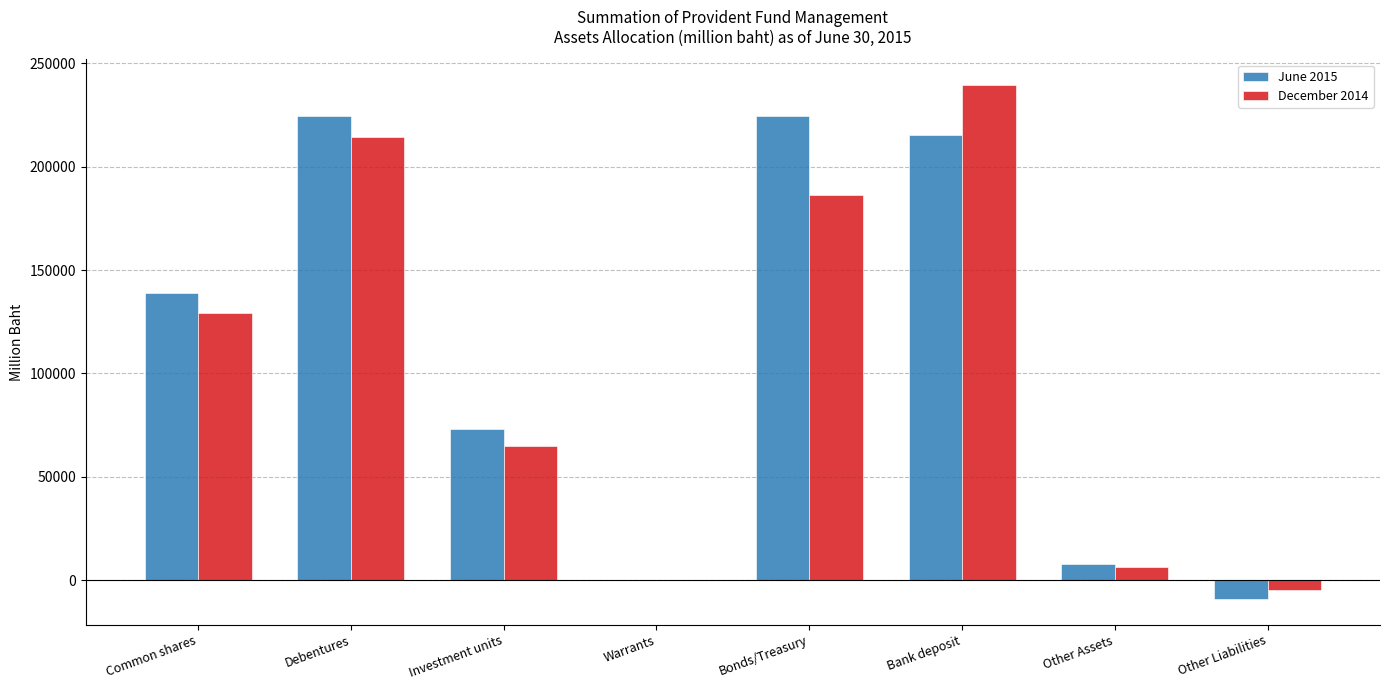

At which category is the sum across all series the highest?

Bank deposit